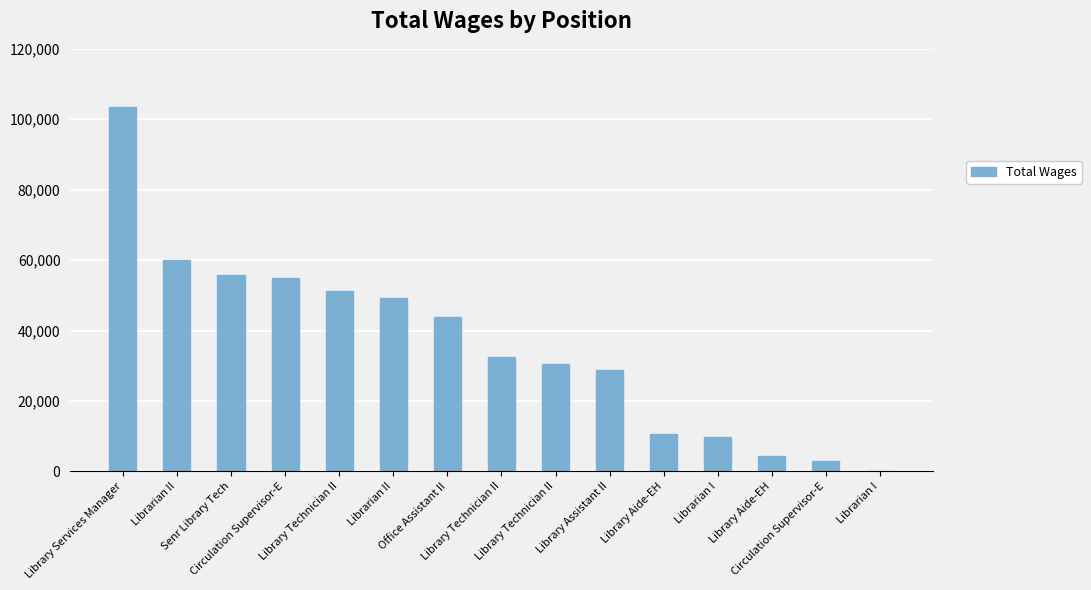

How many series are shown in this chart?

1